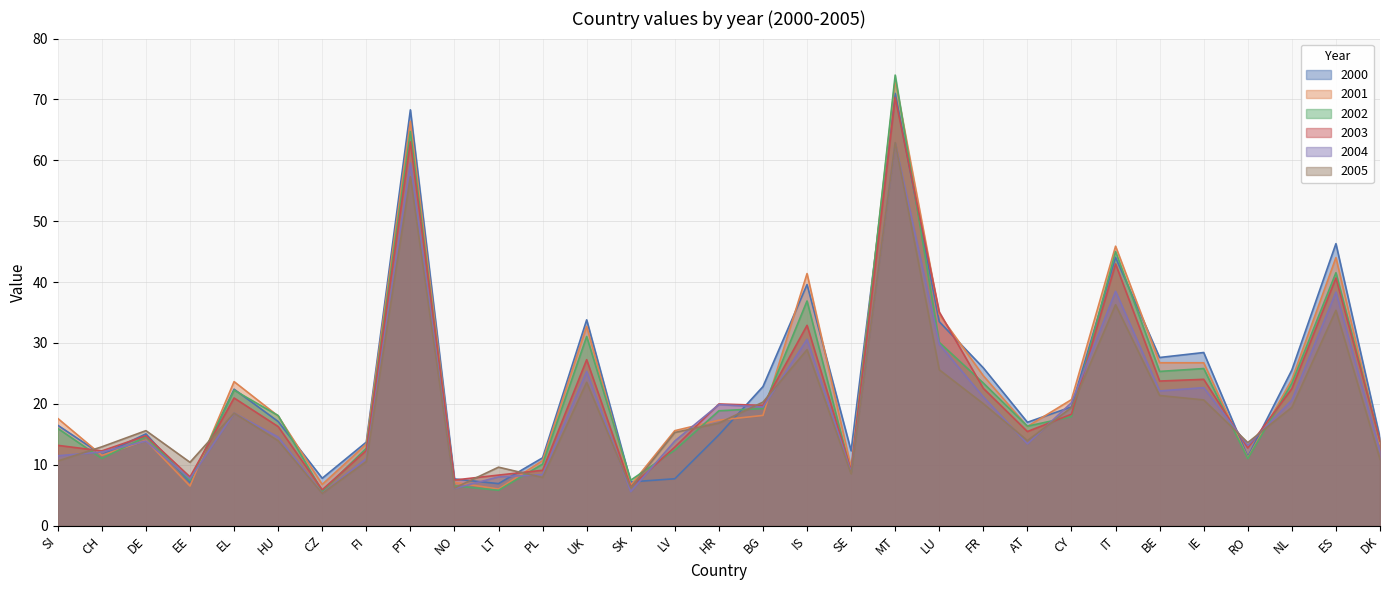

What is the difference between the highest and lowest values at EL?

5.2